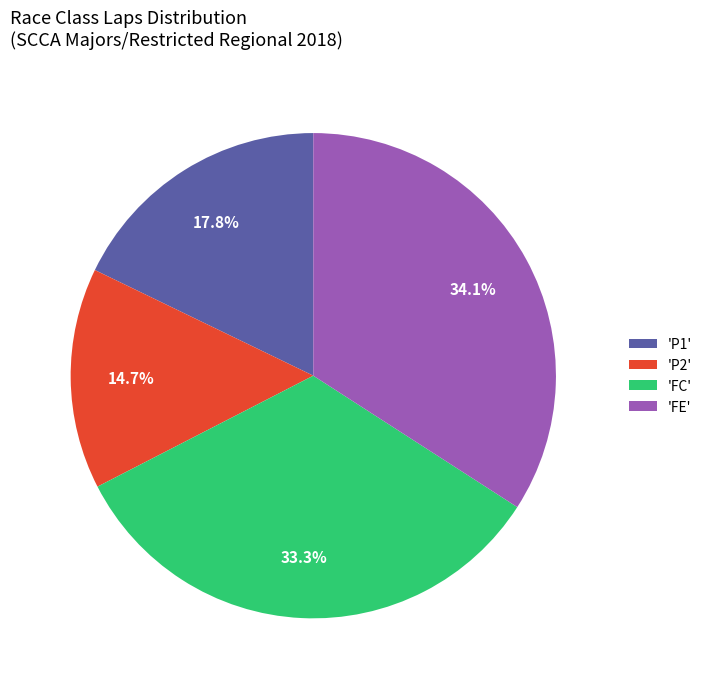

Which category has the smallest portion of the pie?

'P2'